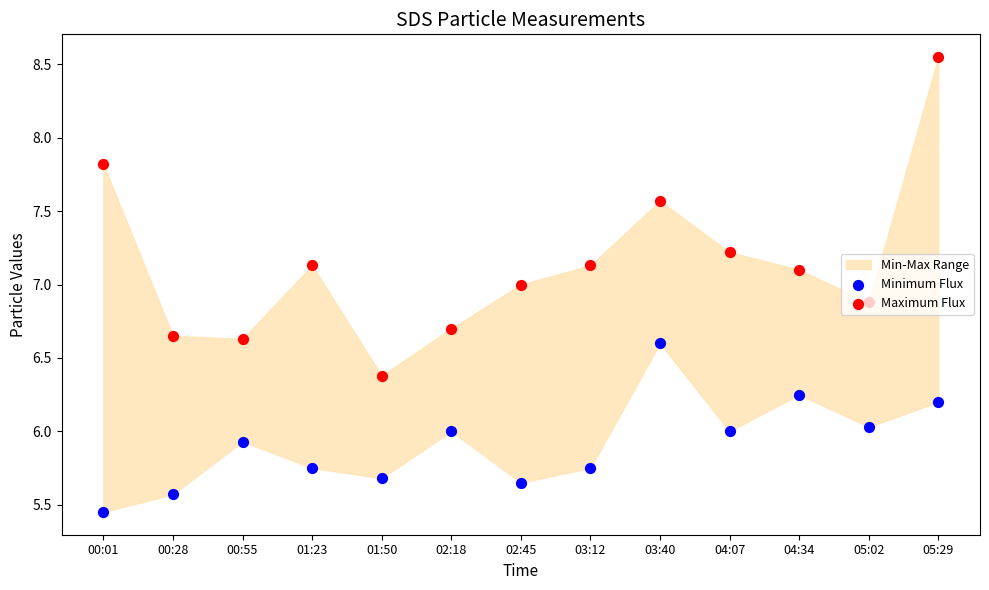

Is the value of Maximum Flux at 04:07 greater than the value of Minimum Flux at 02:18?

Yes